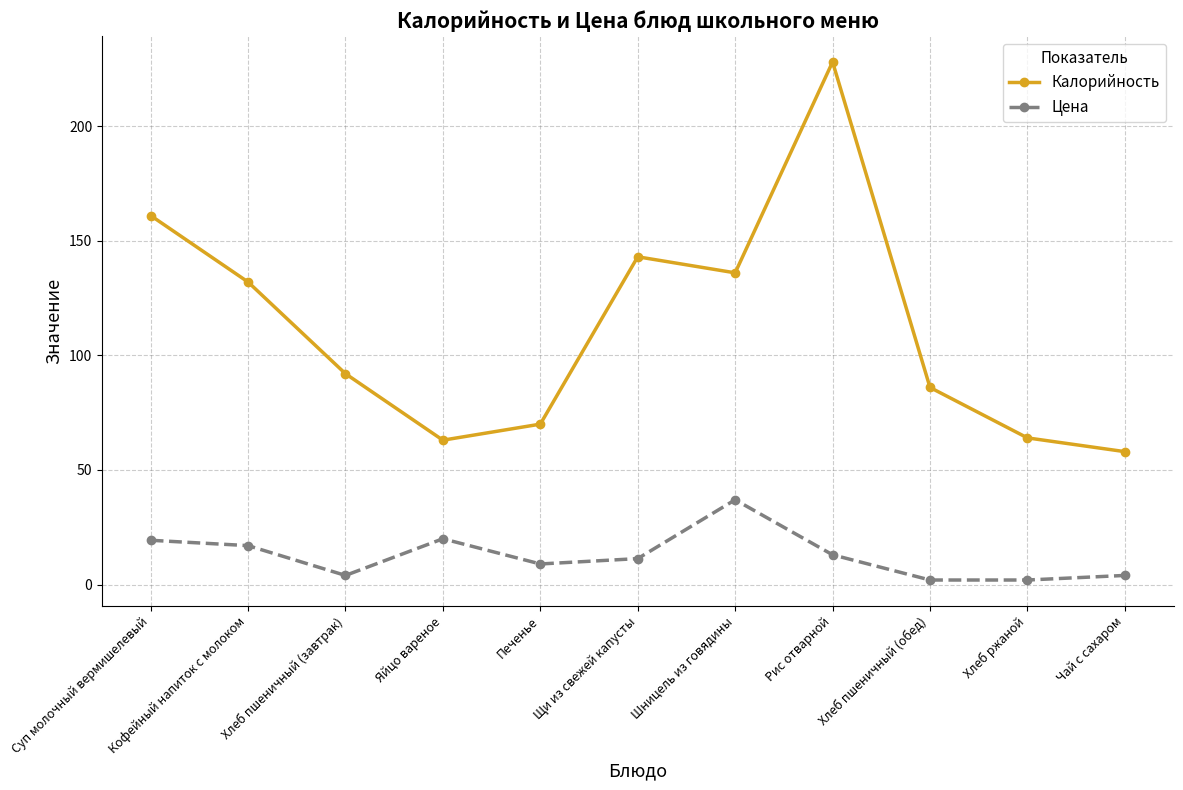

At which label does Калорийность reach its peak?

Рис отварной